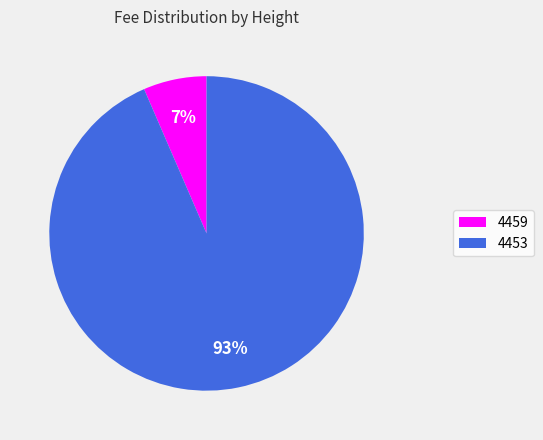

The 4459 slice represents 1% of the pie. True or false?

False